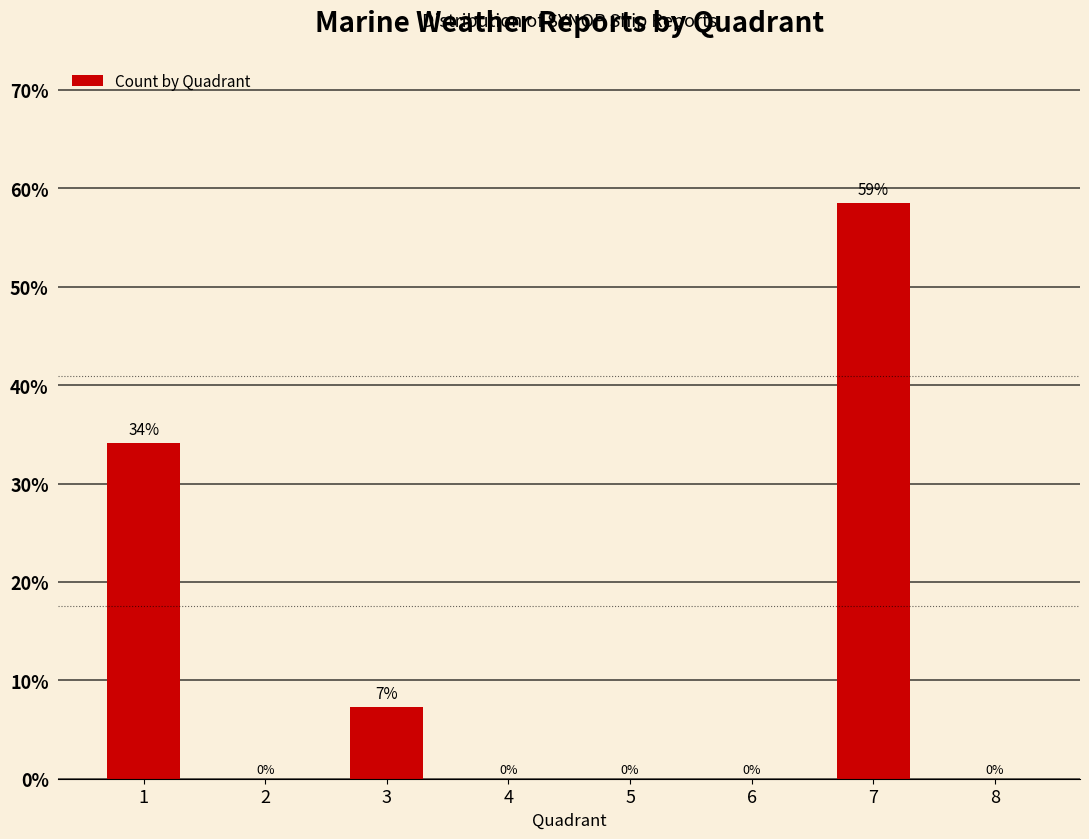

What is the maximum value shown in the chart?

58.5